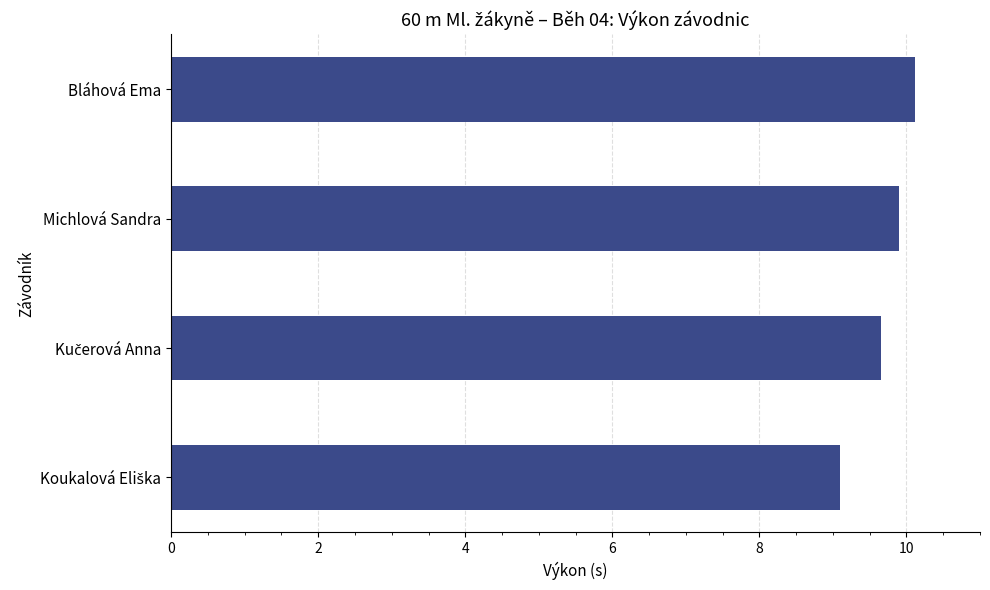

Is it true that the value at Bláhová Ema is 15.9?

False